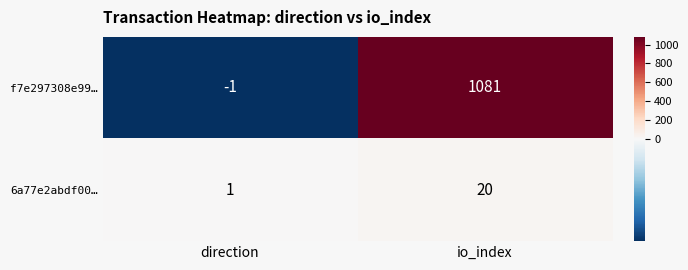

Which label corresponds to the largest value in the chart?

io_index